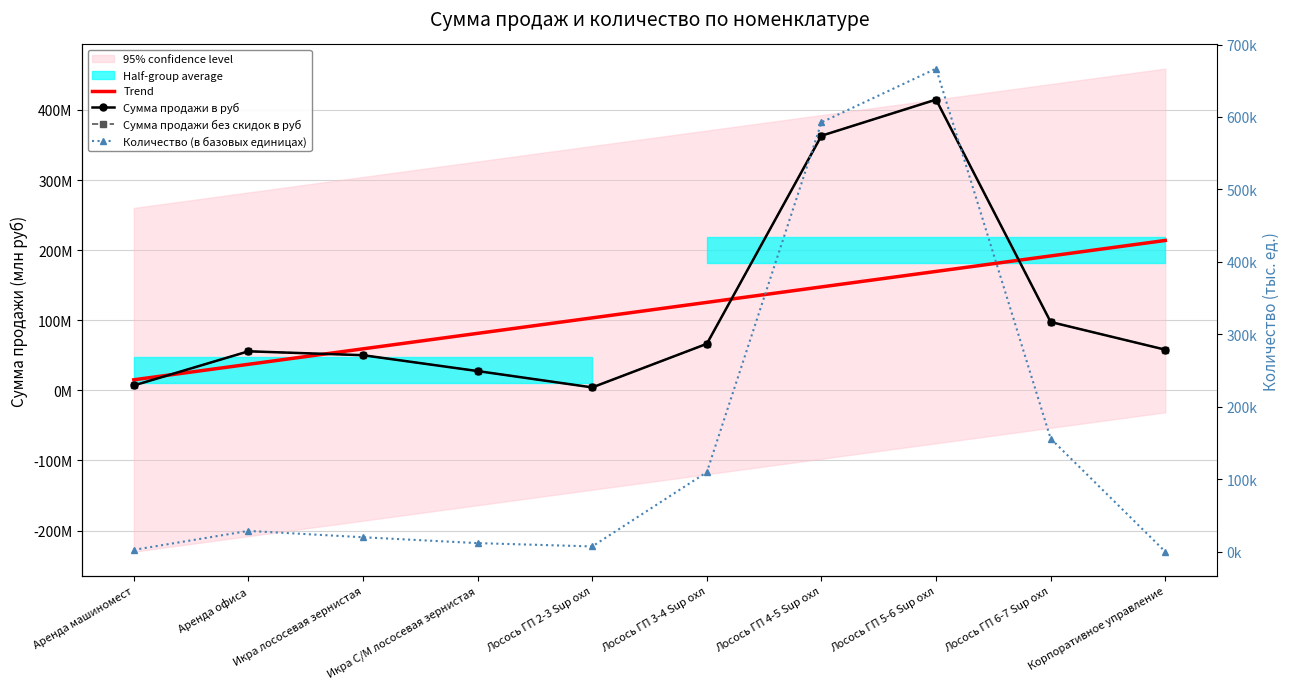

What is the sum of all Сумма продажи без скидок в руб values?

1145.0